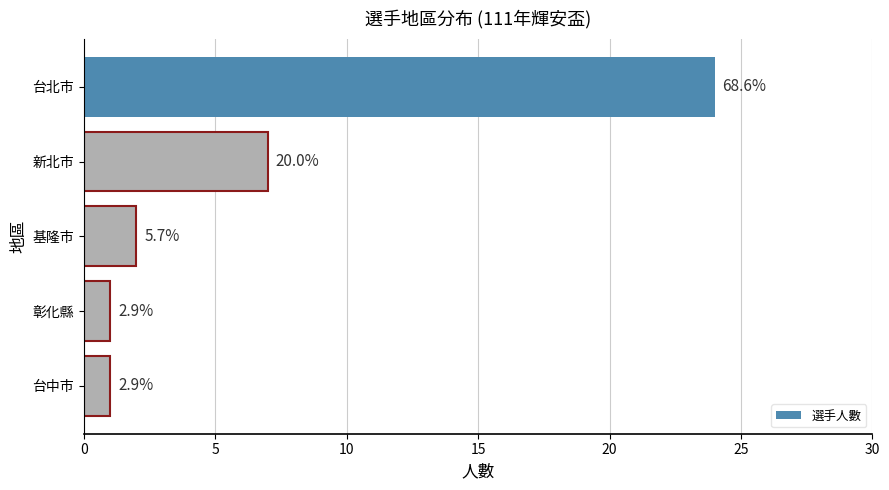

Does the chart contain stacked bars?

No